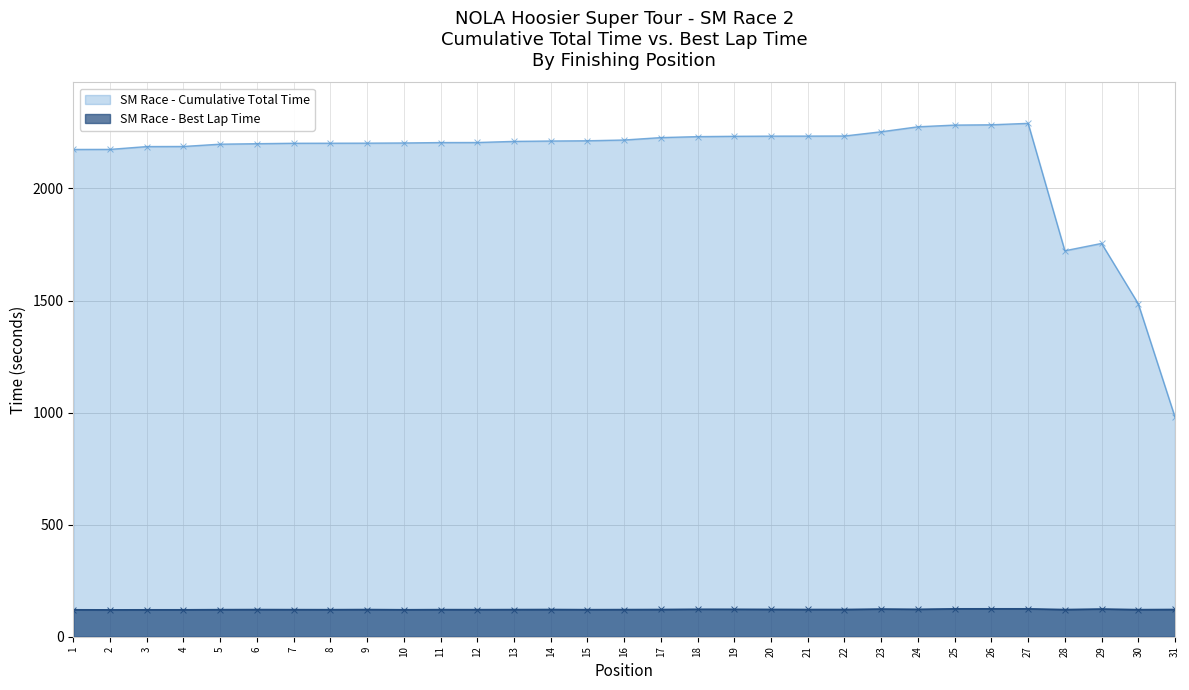

What are all the series names shown in the legend?

SM Race - Cumulative Total Time, SM Race - Best Lap Time